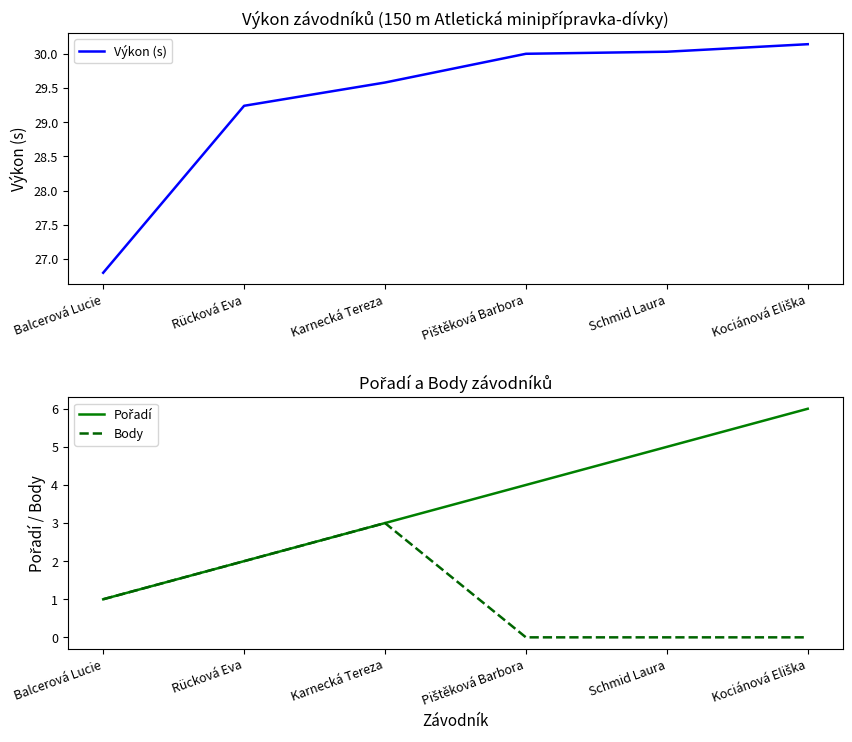

Where is the first local maximum for Body?

Karnecká Tereza